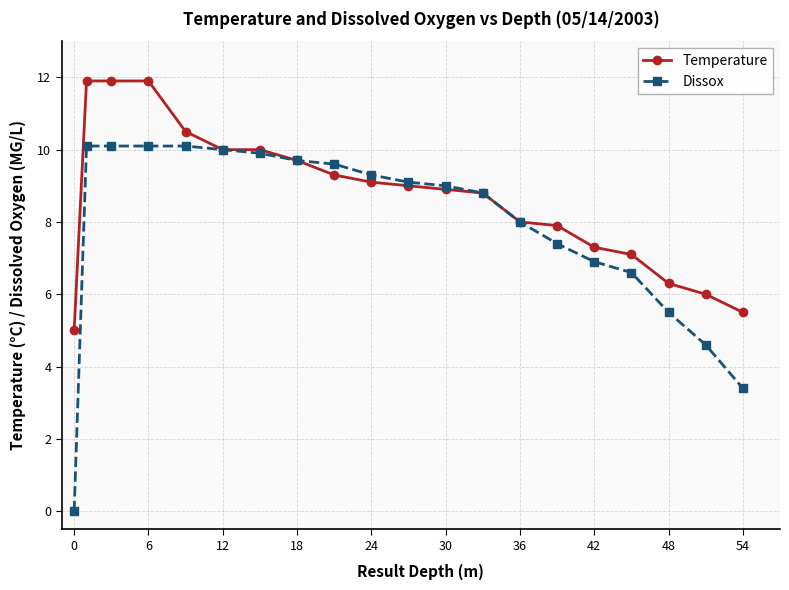

How many distinct data groups are displayed?

2